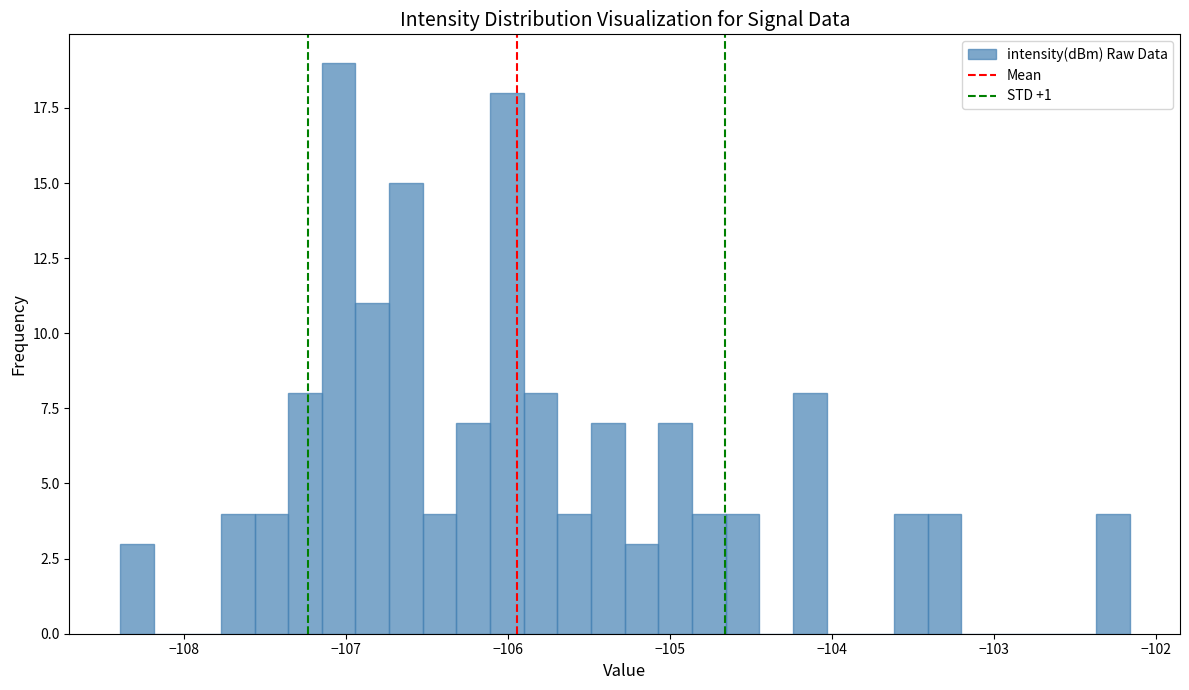

Read against the x-axis, roughly where is the centre of the tallest bar?

-107.0